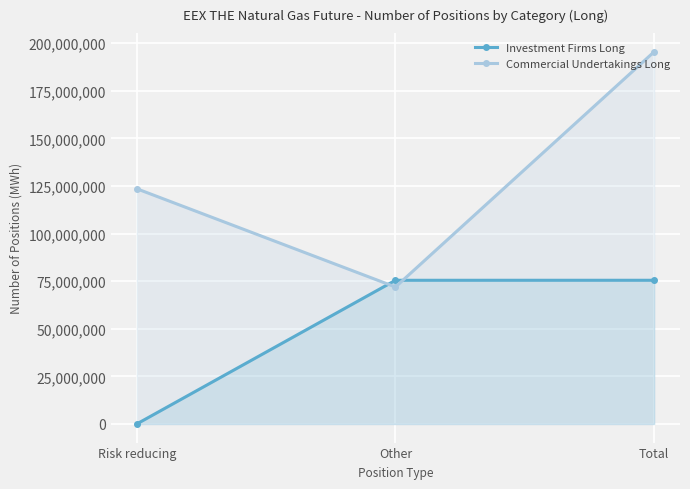

What is the greatest value displayed?

195466873